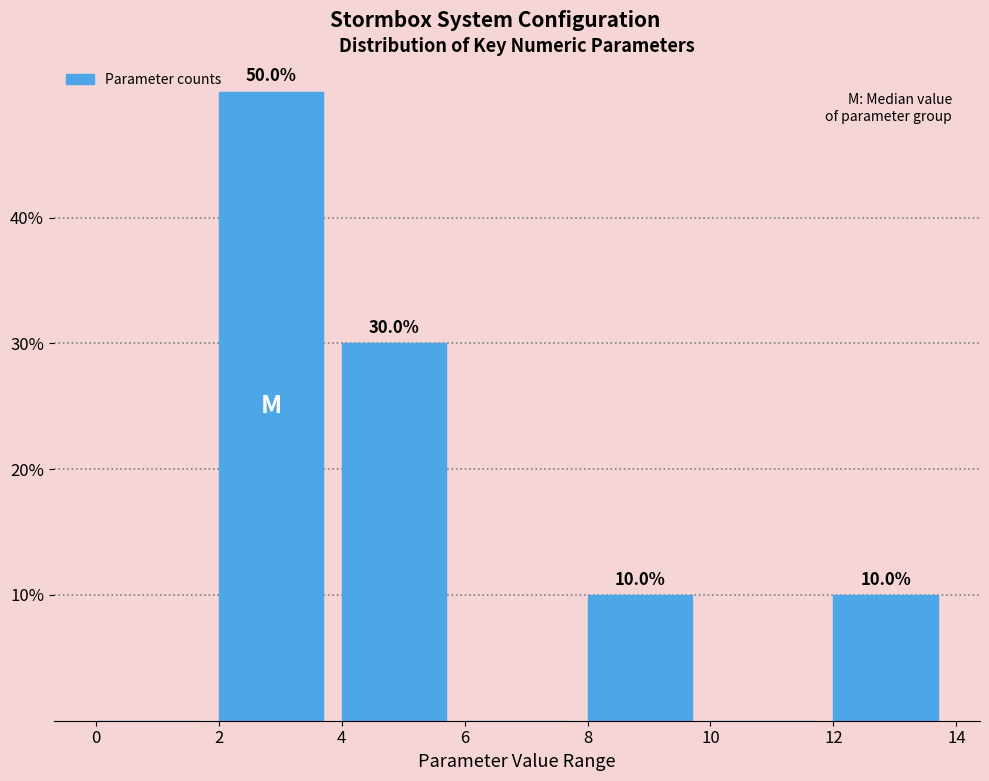

Which range on the x-axis has the tallest bar?

2 to 4